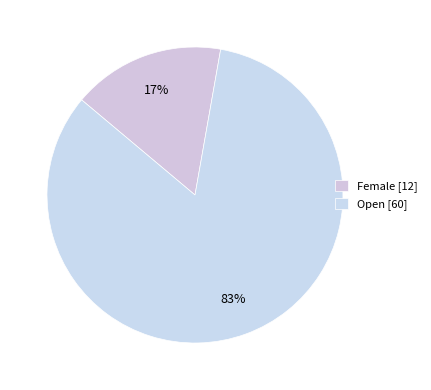

To the nearest percent, what is the average slice percentage?

50%